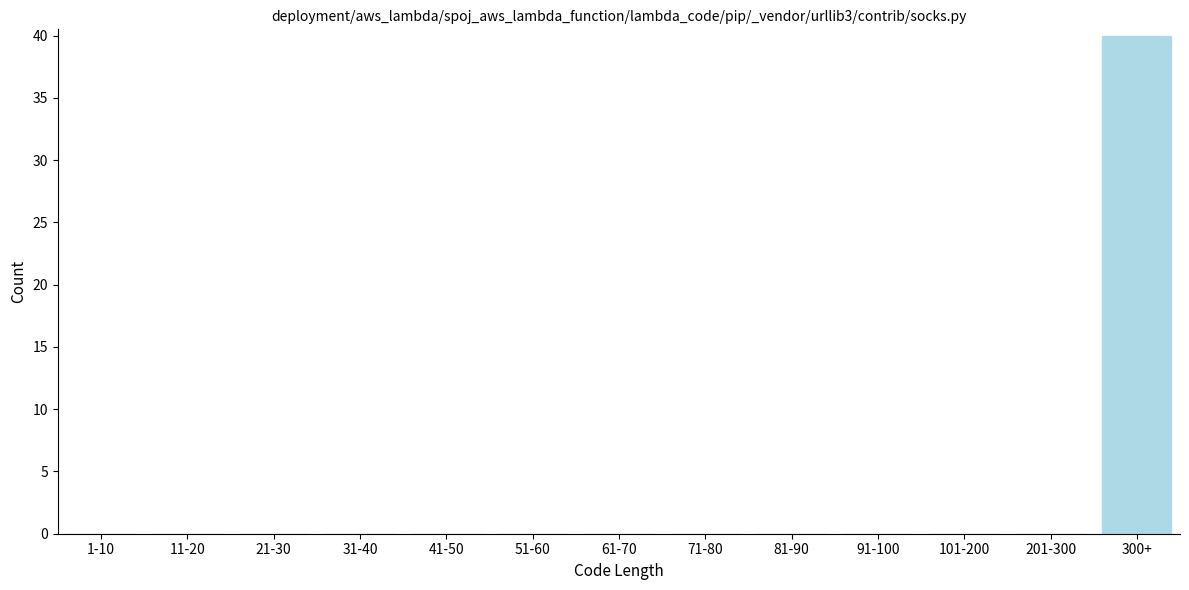

Reading left to right, transcribe all the data shown in this chart.

1-10=0	11-20=0	21-30=0	31-40=0	41-50=0	51-60=0	61-70=0	71-80=0	81-90=0	91-100=0	101-200=0	201-300=0	300+=40